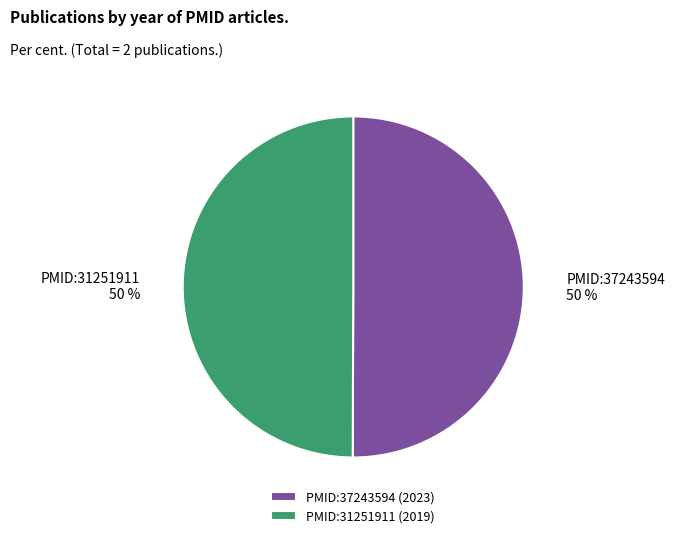

Approximately how many times larger is the value at PMID:37243594 compared to PMID:31251911?

1.0